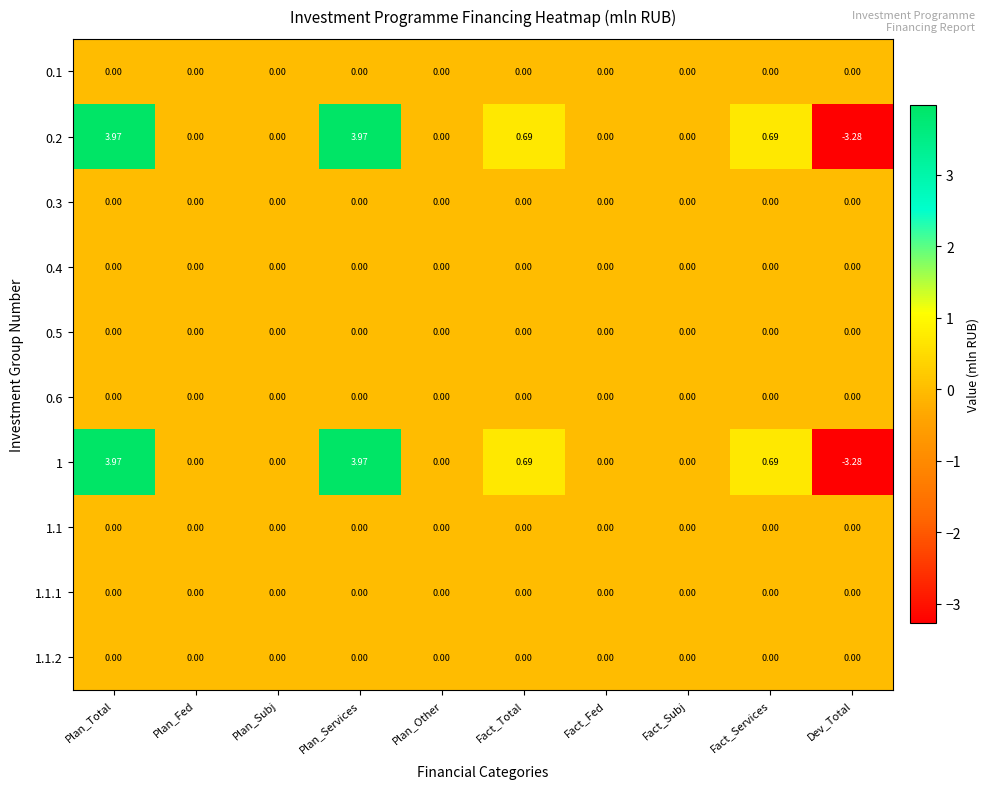

At which label does 1 first exceed 0?

Plan_Total